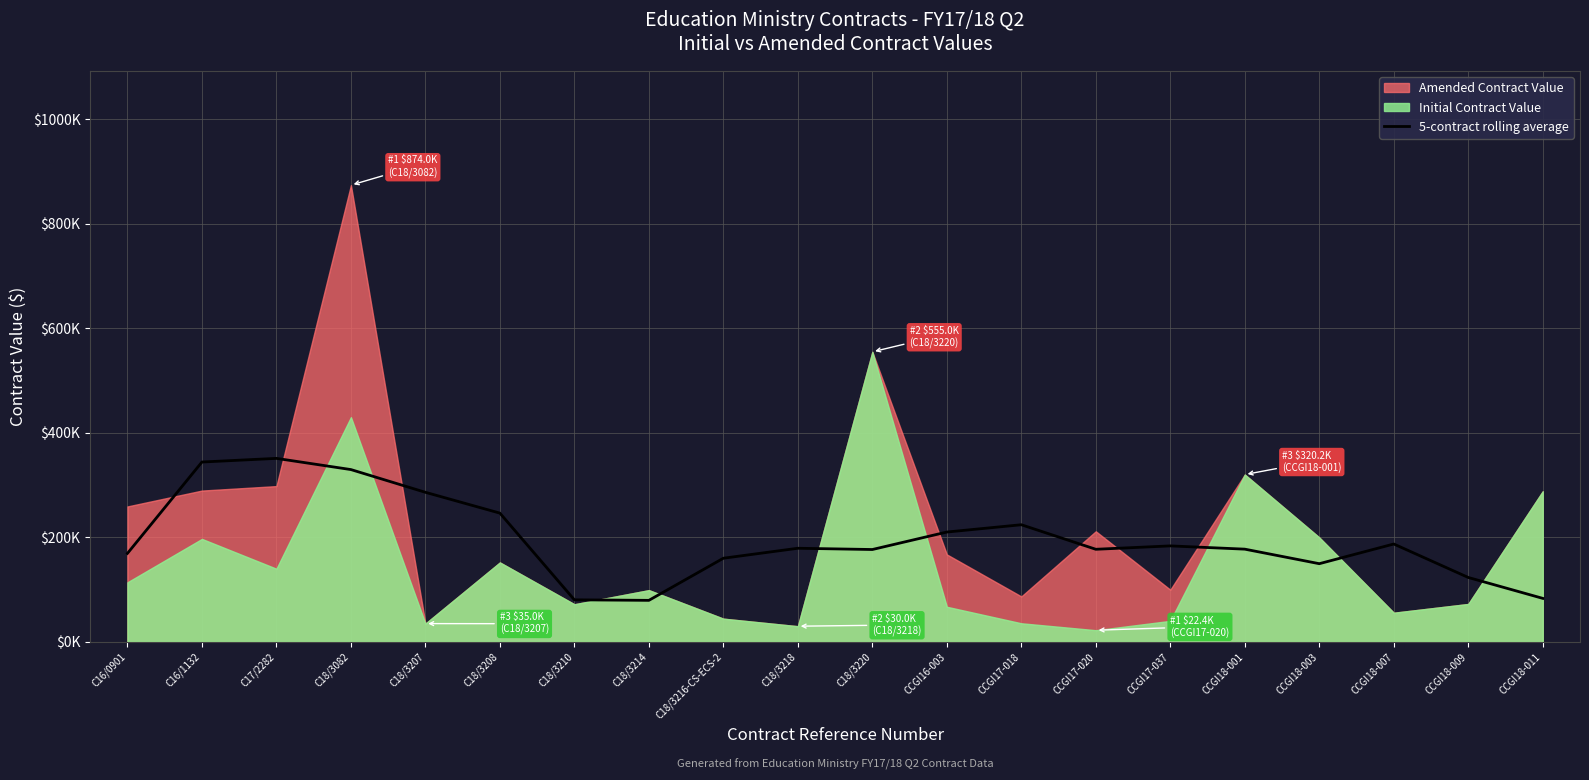

How many points are higher than both their immediate neighbors (excluding endpoints)?

5